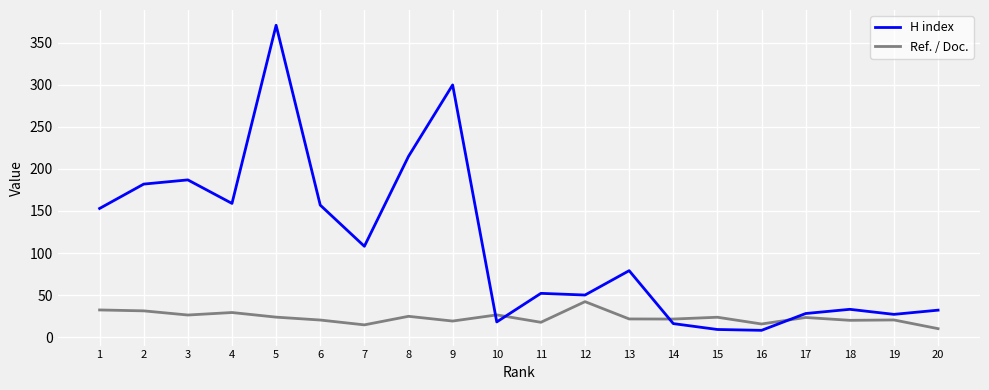

Where is the first local maximum for H index?

3